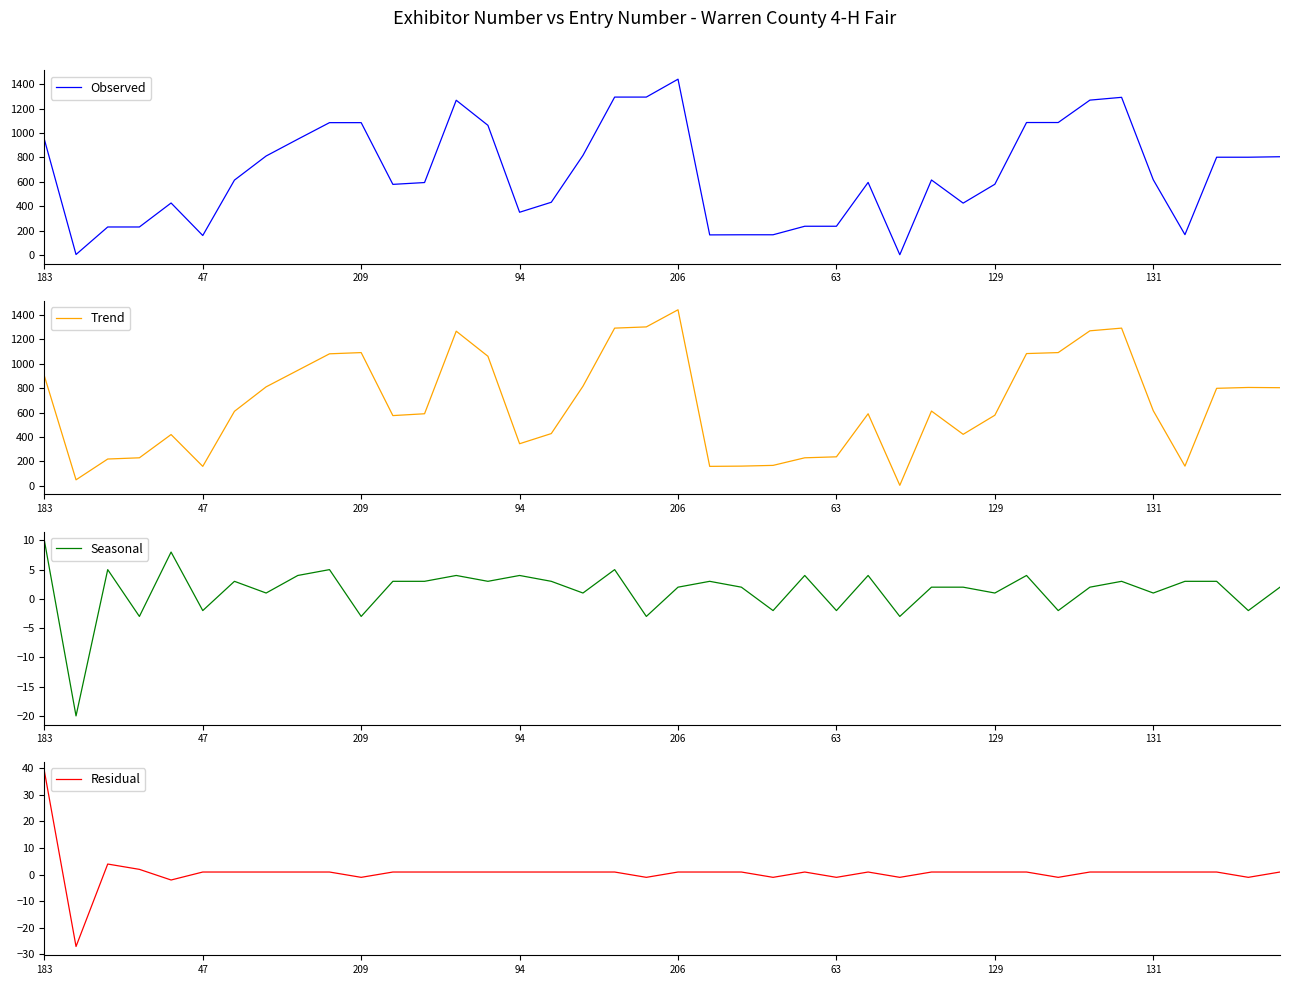

What is the minimum value shown in the chart?

-27